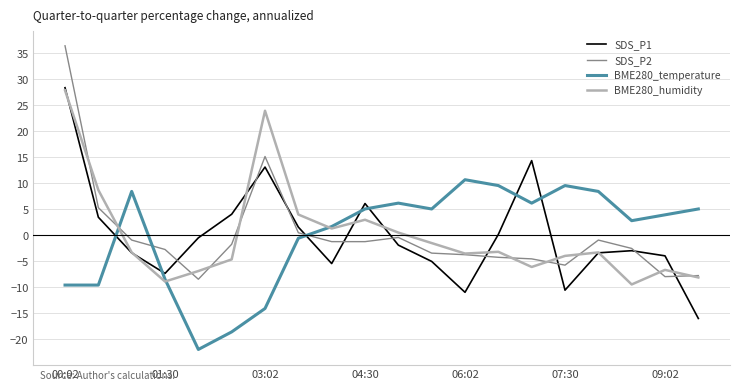

What is the lowest value of the BME280_temperature series?

-22.0